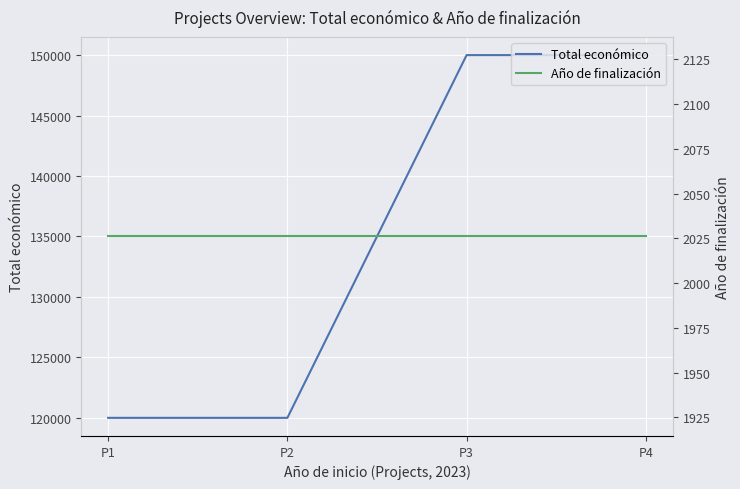

The Total económico series shows 120000 at P1. True or false?

True